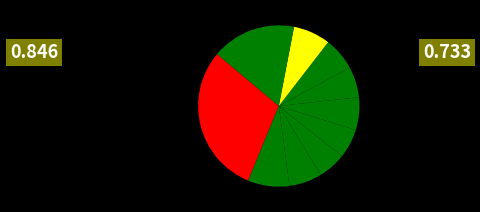

How many slices are in this pie chart?

10